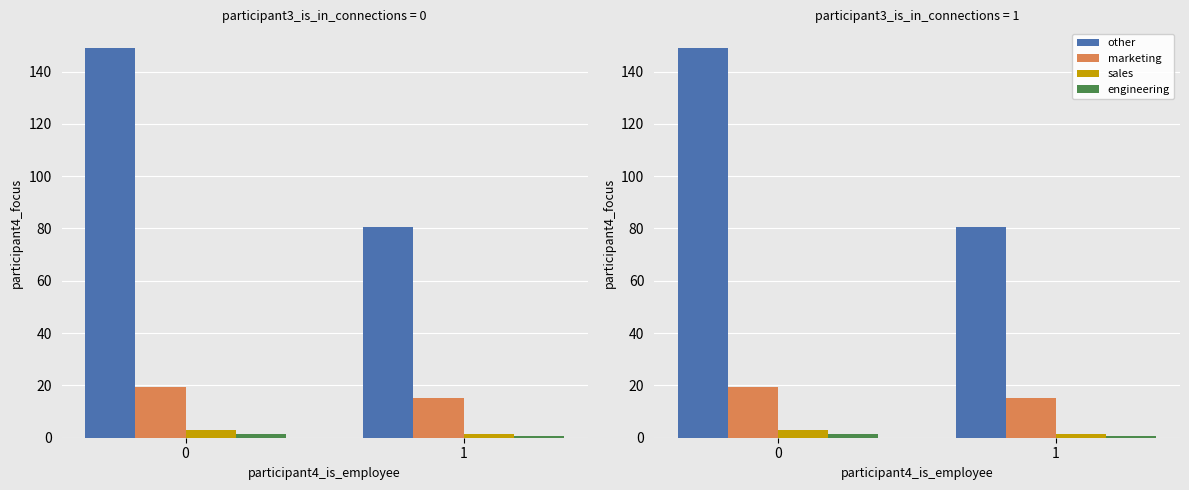

Rank the categories by other value from highest to lowest.

0, 1